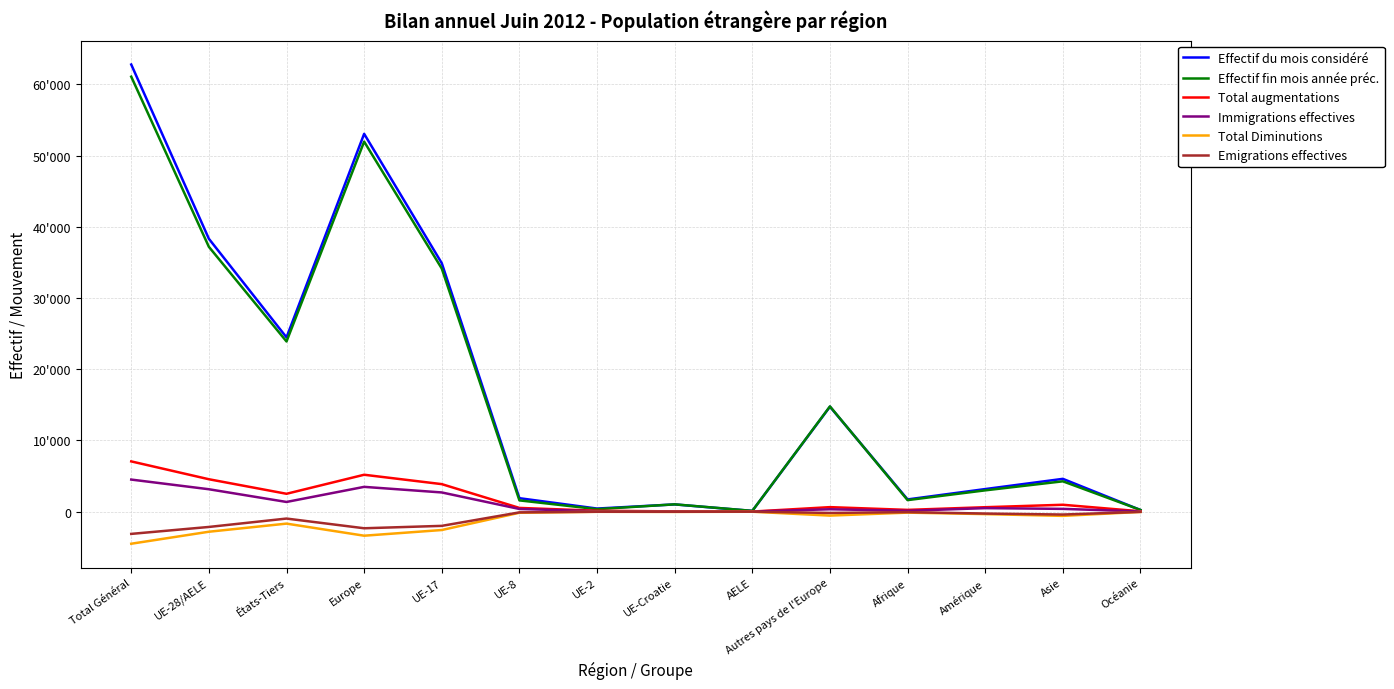

Reading left to right, extract all data points from this chart.

Effectif du mois considéré: Total Général=62774	UE-28/AELE=38310	États-Tiers=24464	Europe=53043	UE-17=34880	UE-8=1886	UE-2=431	UE-Croatie=1013	AELE=100	Autres pays de l'Europe=14733	Afrique=1714	Amérique=3168	Asie=4602	Océanie=225
Effectif fin mois année préc.: Total Général=61069	UE-28/AELE=37179	États-Tiers=23890	Europe=51951	UE-17=34127	UE-8=1578	UE-2=346	UE-Croatie=1022	AELE=106	Autres pays de l'Europe=14772	Afrique=1616	Amérique=2986	Asie=4256	Océanie=235
Total augmentations: Total Général=7052	UE-28/AELE=4547	États-Tiers=2505	Europe=5177	UE-17=3860	UE-8=519	UE-2=128	UE-Croatie=32	AELE=8	Autres pays de l'Europe=630	Afrique=244	Amérique=620	Asie=963	Océanie=44
Immigrations effectives: Total Général=4500	UE-28/AELE=3143	États-Tiers=1357	Europe=3477	UE-17=2692	UE-8=371	UE-2=54	UE-Croatie=20	AELE=6	Autres pays de l'Europe=334	Afrique=116	Amérique=490	Asie=386	Océanie=30
Total Diminutions: Total Général=-4508	UE-28/AELE=-2824	États-Tiers=-1684	Europe=-3381	UE-17=-2583	UE-8=-159	UE-2=-27	UE-Croatie=-40	AELE=-15	Autres pays de l'Europe=-557	Afrique=-140	Amérique=-348	Asie=-597	Océanie=-40
Emigrations effectives: Total Général=-3126	UE-28/AELE=-2152	États-Tiers=-974	Europe=-2337	UE-17=-1999	UE-8=-106	UE-2=-17	UE-Croatie=-21	AELE=-9	Autres pays de l'Europe=-185	Afrique=-72	Amérique=-271	Asie=-409	Océanie=-36